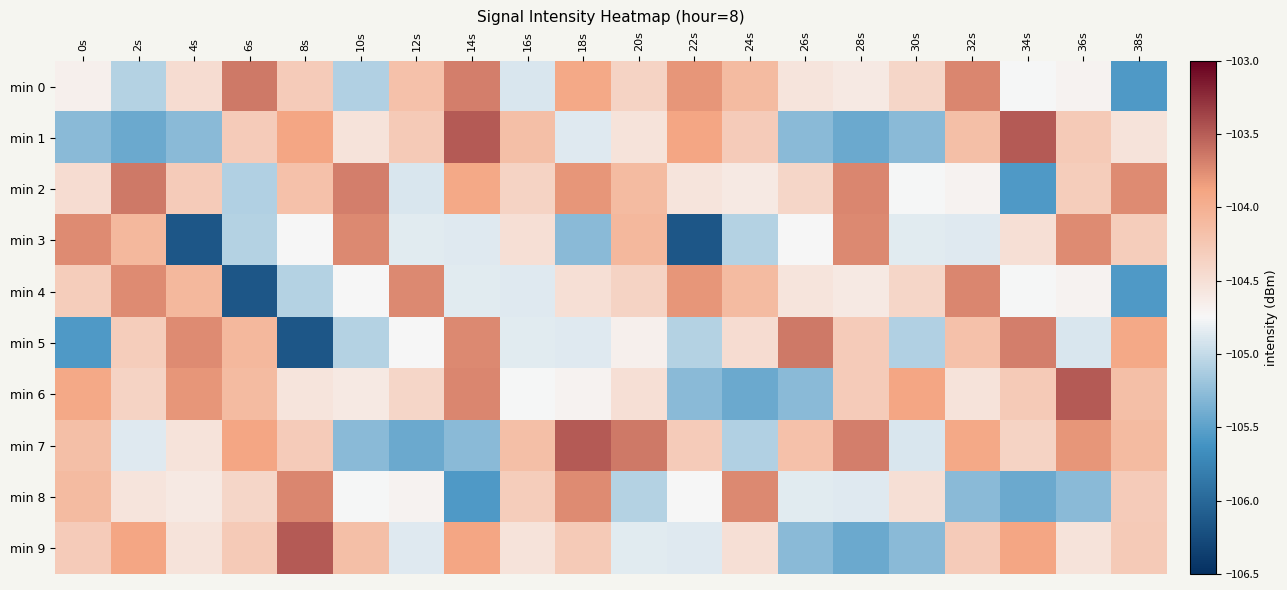

At 18s, list the series in order from largest to smallest.

min 7, min 8, min 2, min 0, min 9, min 4, min 6, min 1, min 5, min 3